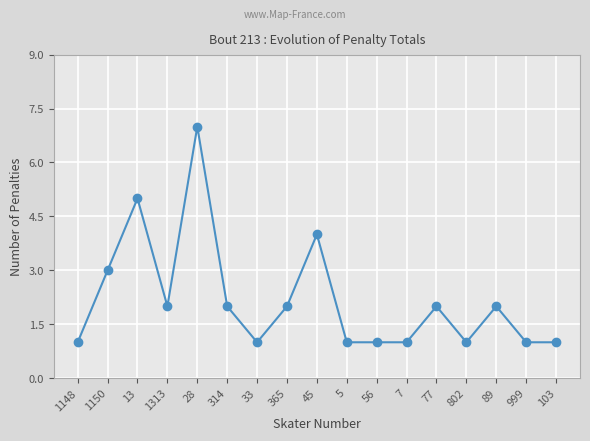

At which category does the chart reach its peak across all series?

28